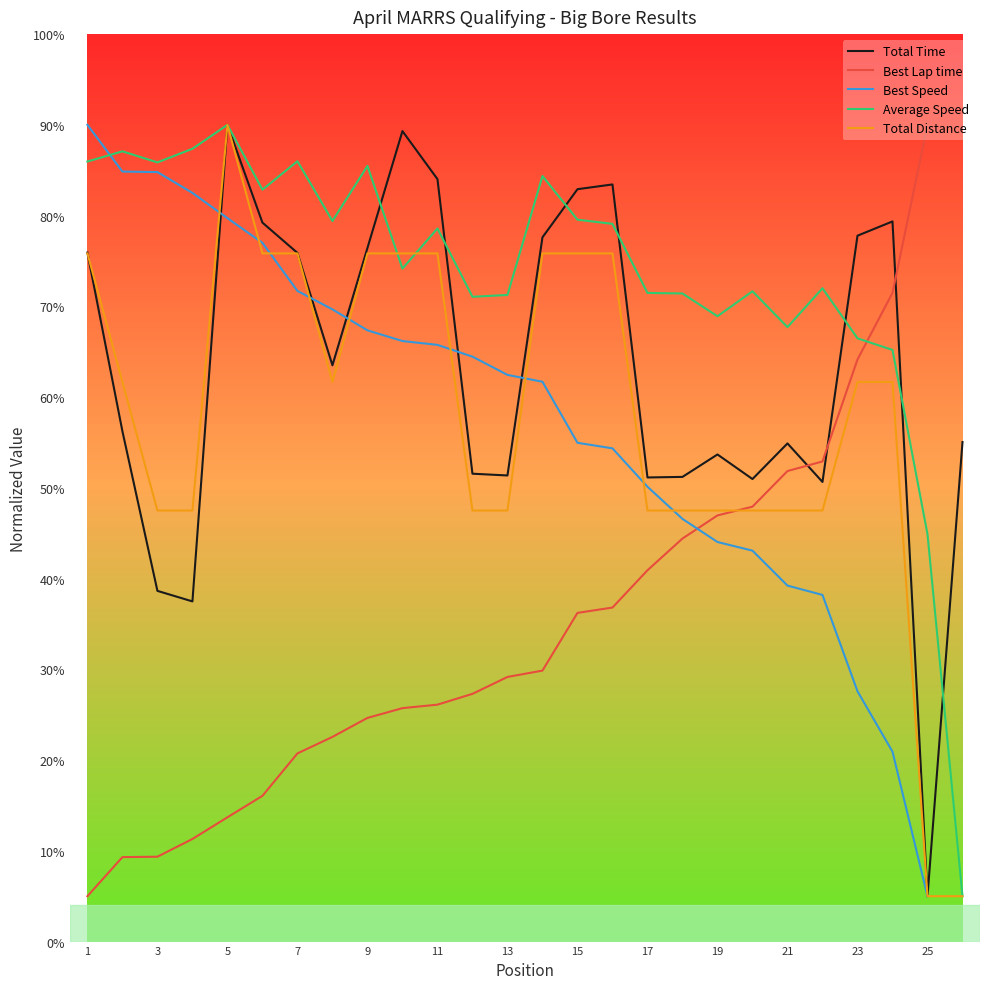

At which category does Total Distance reach its first local peak?

5